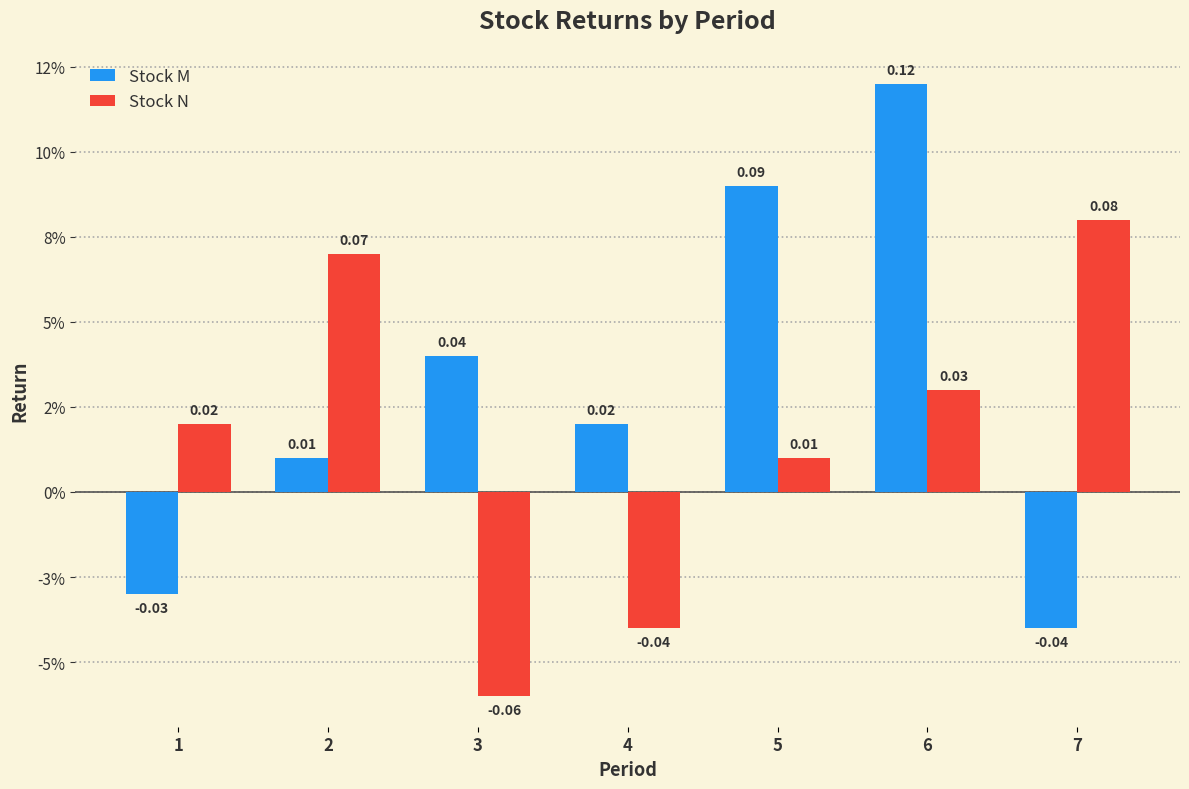

Reading right to left, what are all the values shown in this chart?

Stock M: -0.0	0.1	0.1	0.0	0.0	0.0	-0.0
Stock N: 0.1	0.0	0.0	-0.0	-0.1	0.1	0.0